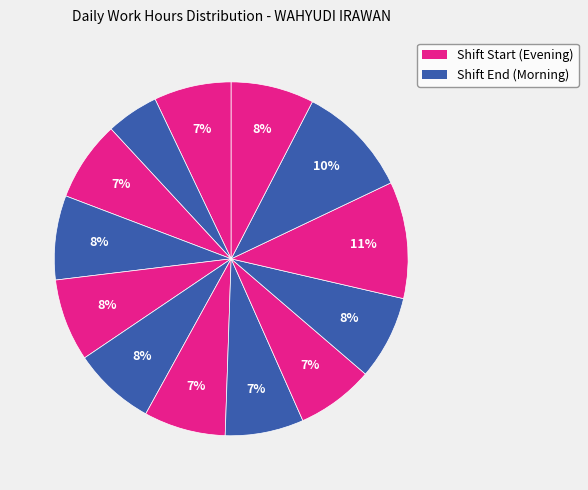

Is there any slice that represents more than half of the pie?

No